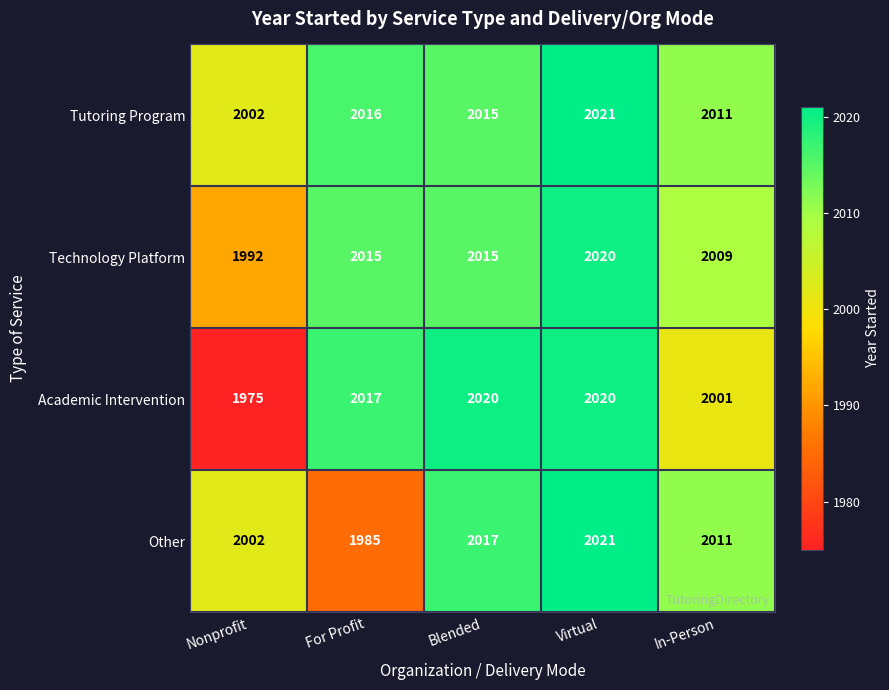

What is the greatest value displayed?

2021